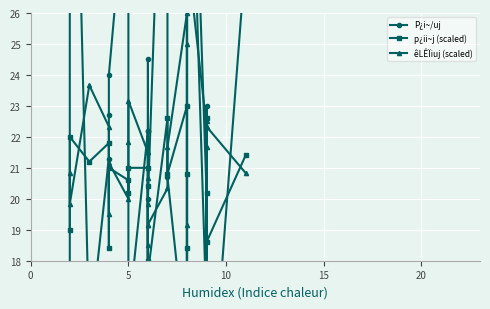

The value of p¿ii~j (scaled) at 12 is 8.0. True or false?

False